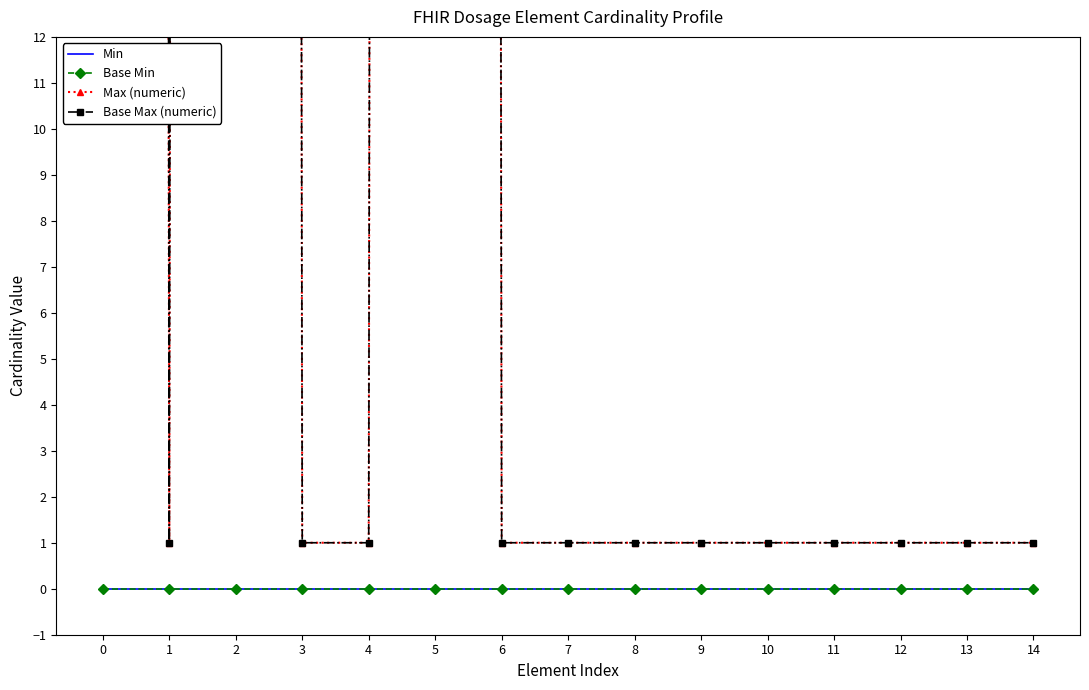

True or false: Base Min and Base Max (numeric) cross at least once.

False